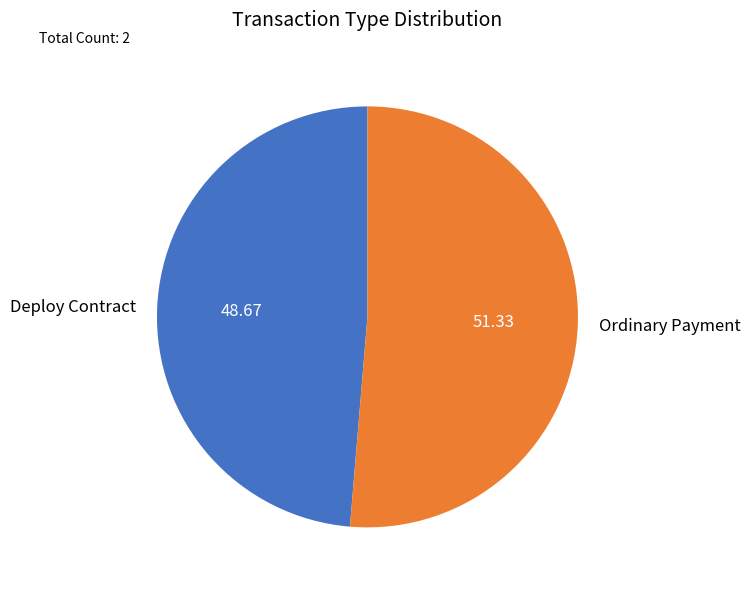

Which category has the smallest portion of the pie?

Deploy Contract